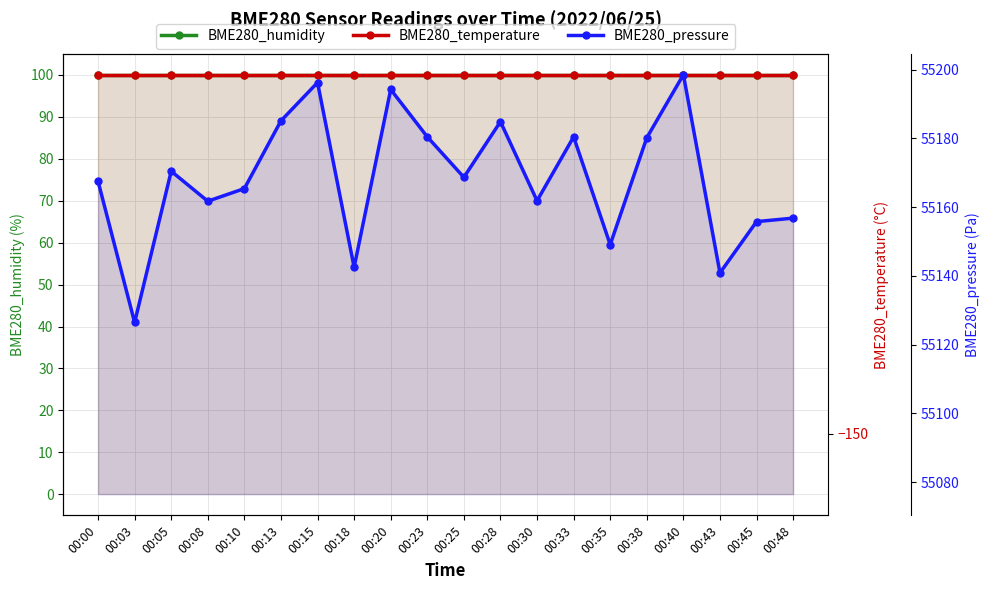

Which has a higher value, 00:20 or 00:03?

00:20